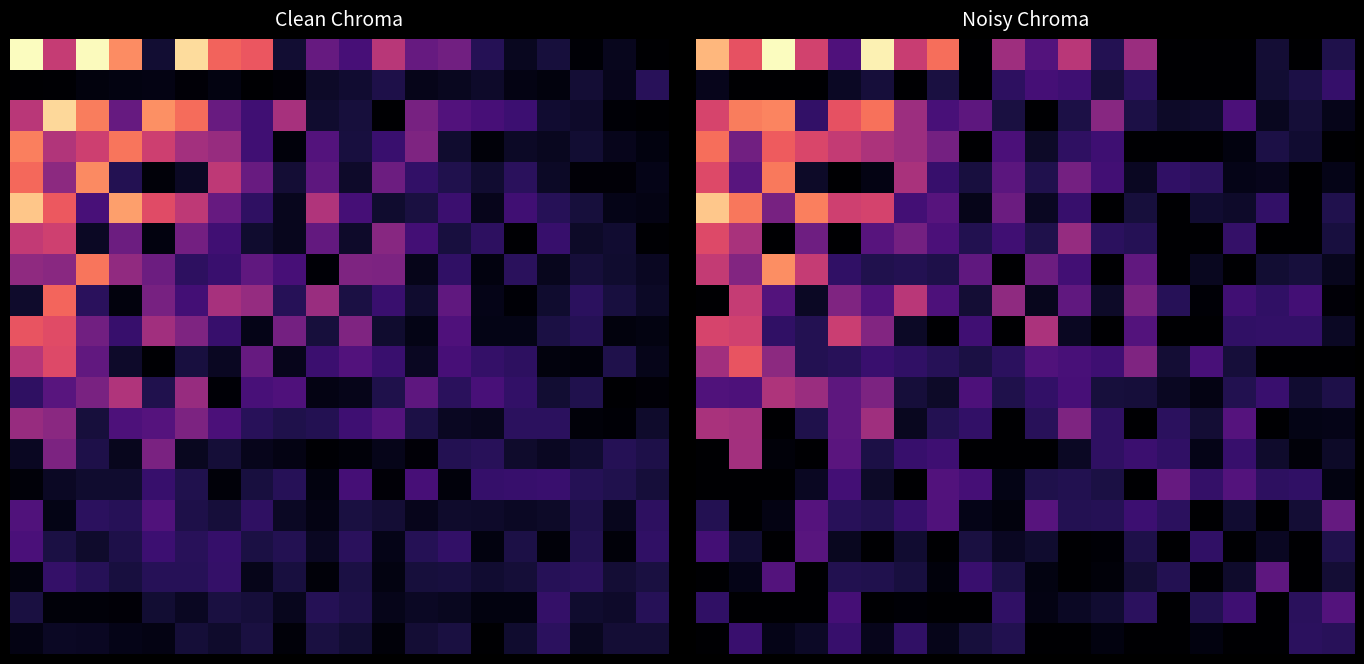

What is the total value across all series at 12?

221.6